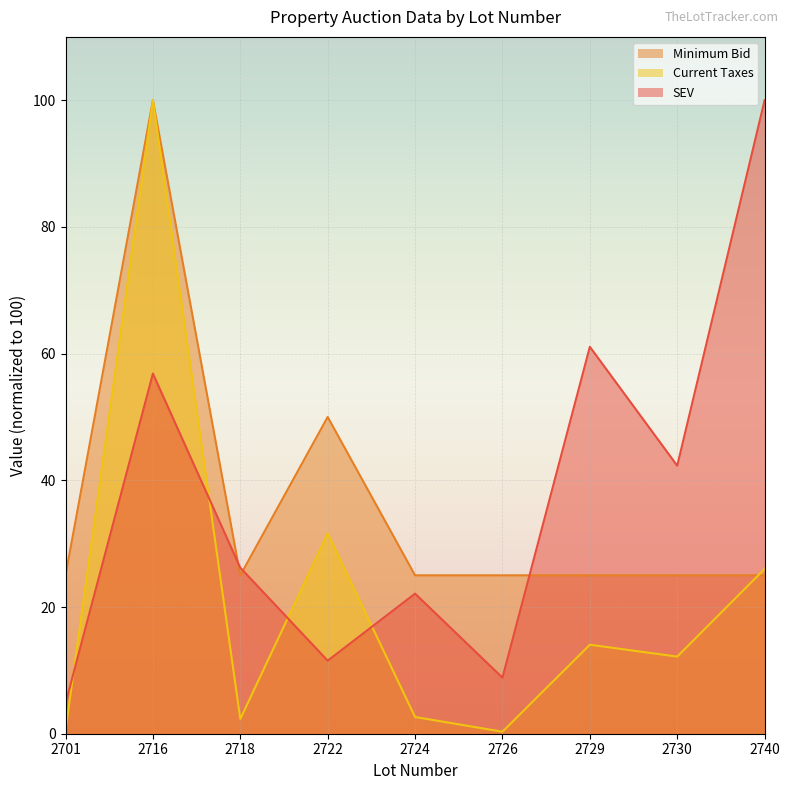

True or false: SEV has more than 1 interior local peaks.

True